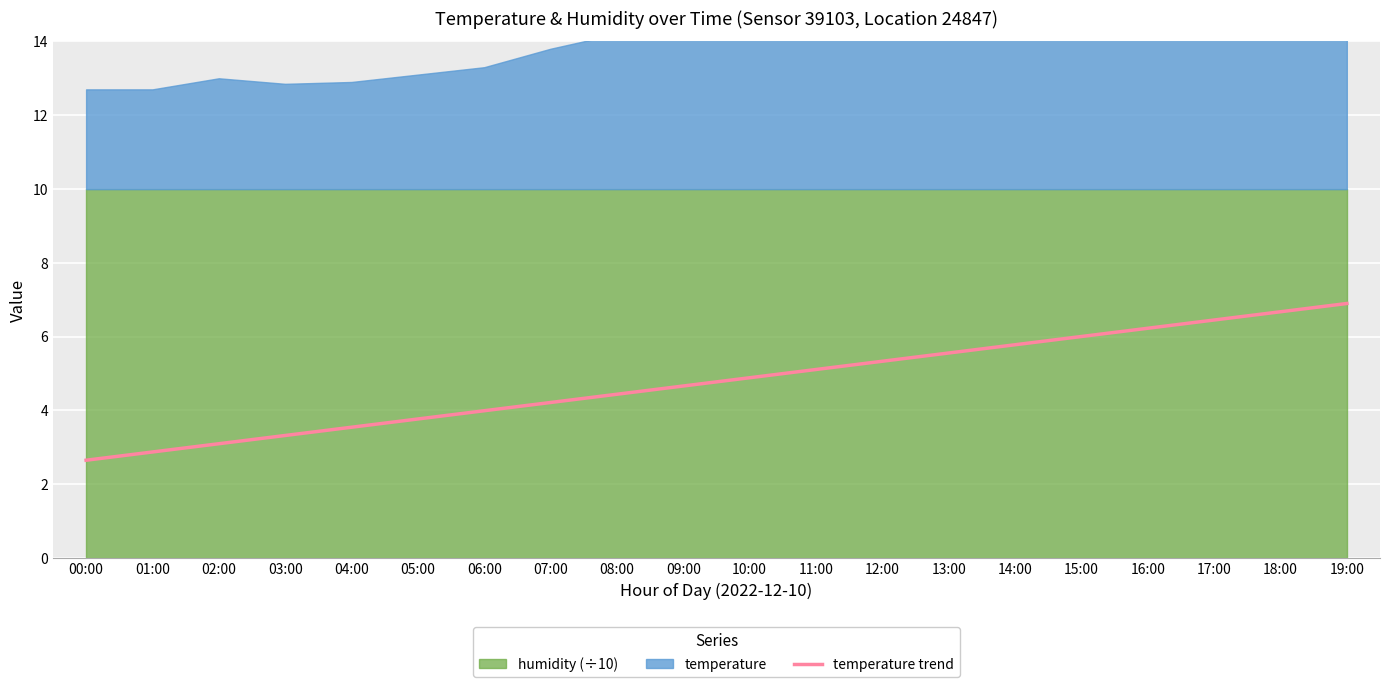

Approximately how many times larger is the value at 19:00 compared to 08:00?

1.6